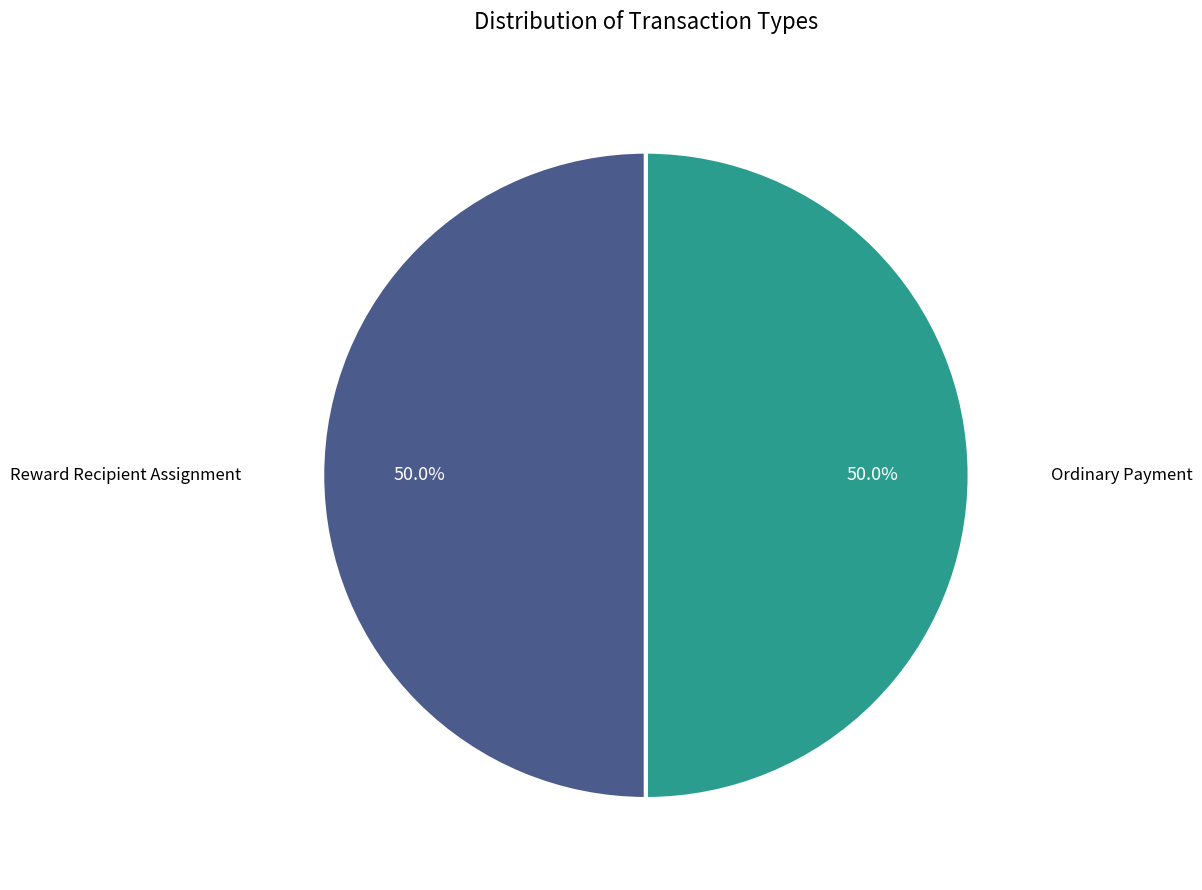

How many slices are in this pie chart?

2